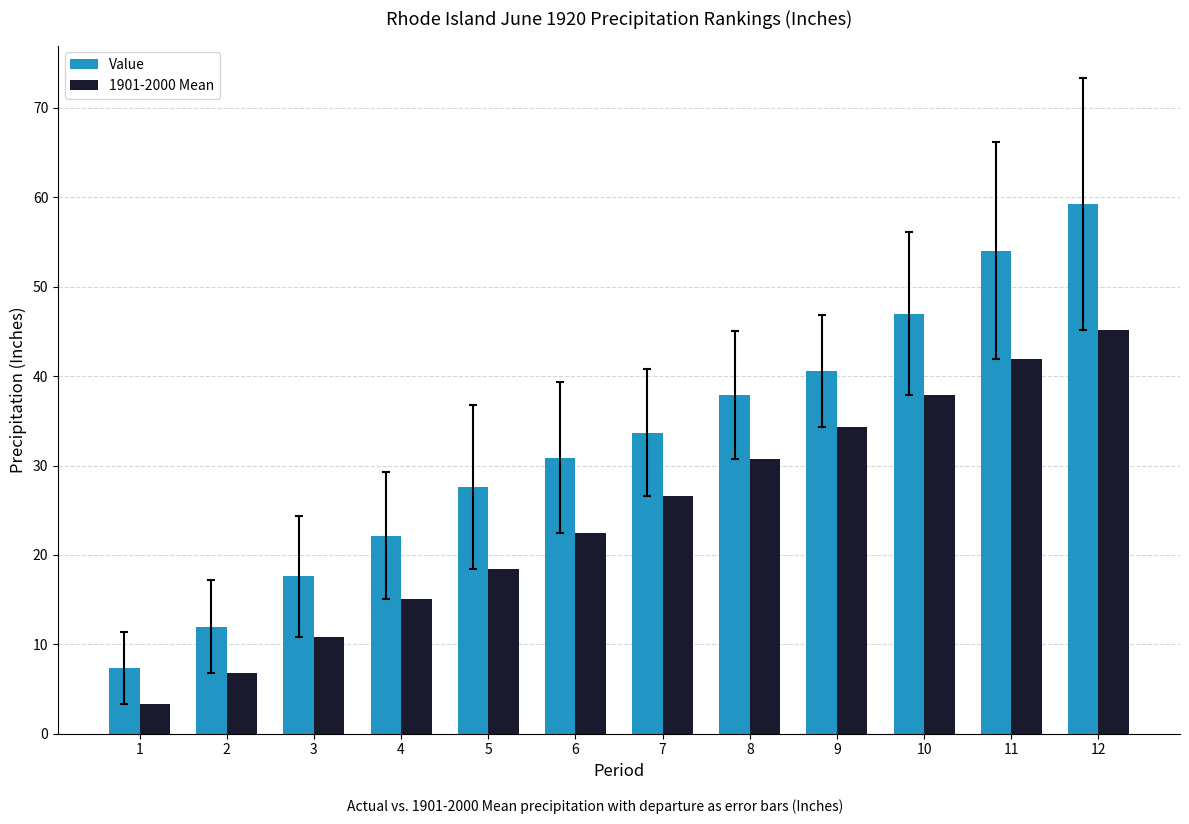

How many data points in Value are above 33?

6